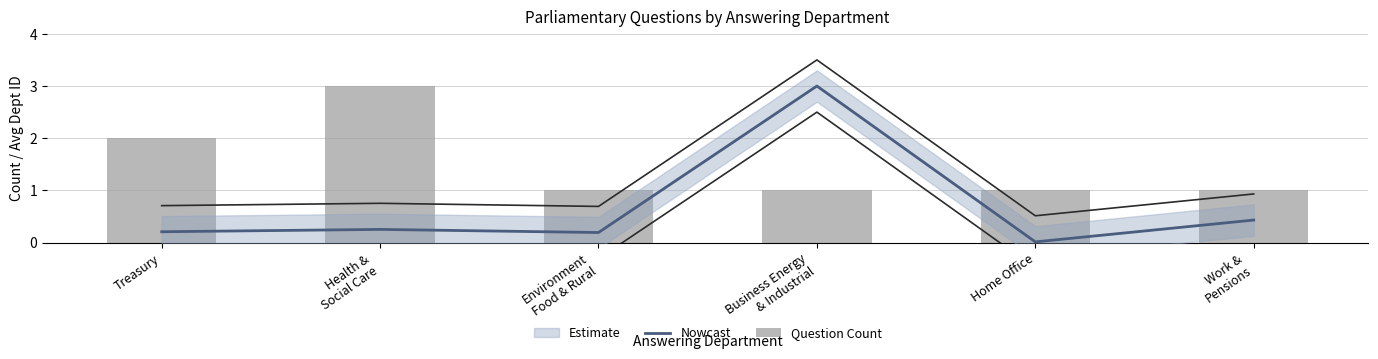

What value does the Nowcast series have at Work &
Pensions?

0.4